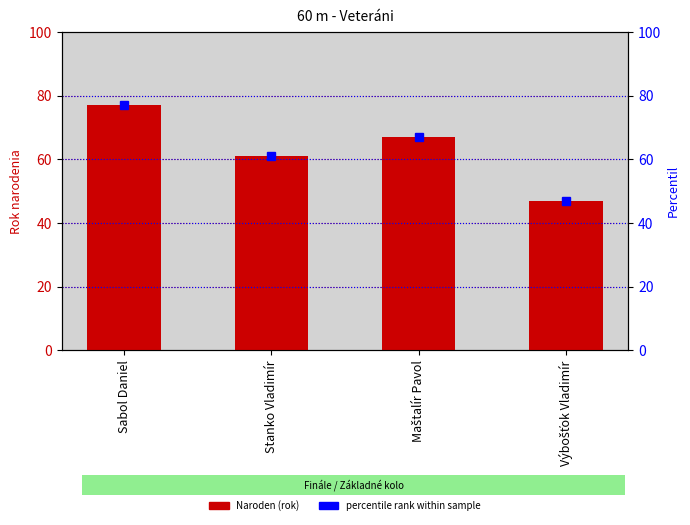

The value of percentile rank at Maštalír Pavol is 67. True or false?

True